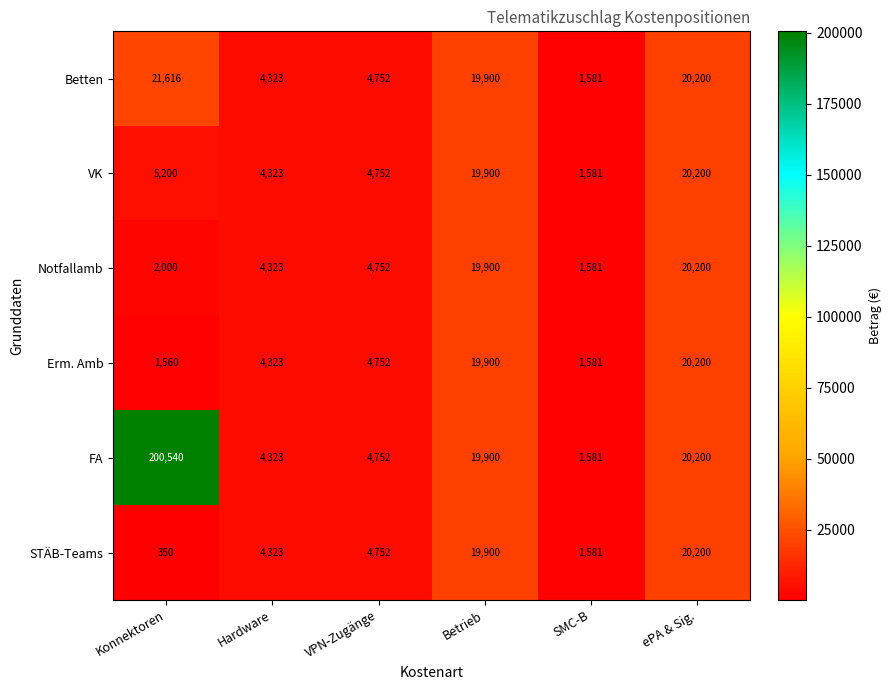

What is the spread (max minus min) of values at Konnektoren?

200190